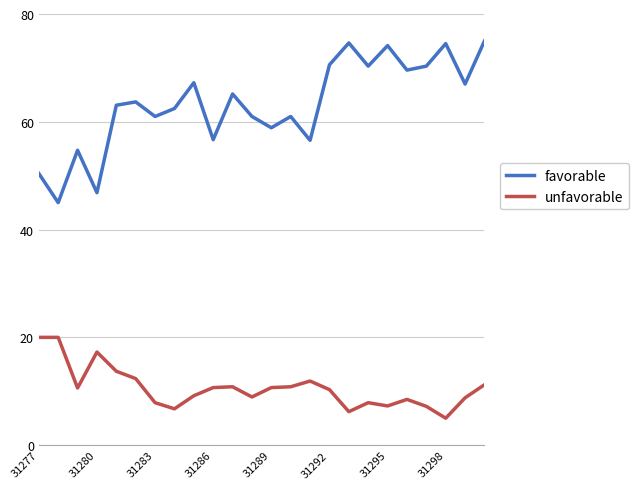

List the series in order of their overall mean, lowest first.

unfavorable, favorable